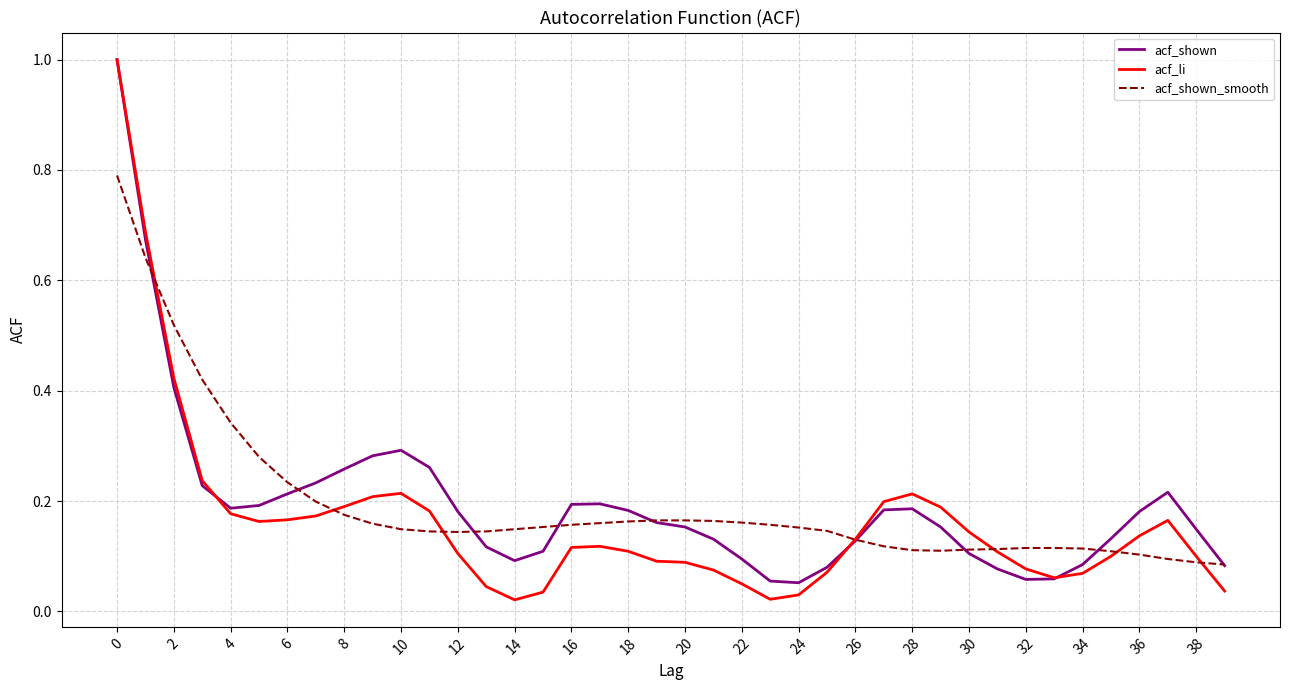

Which series has the largest range (max minus min)?

acf_li